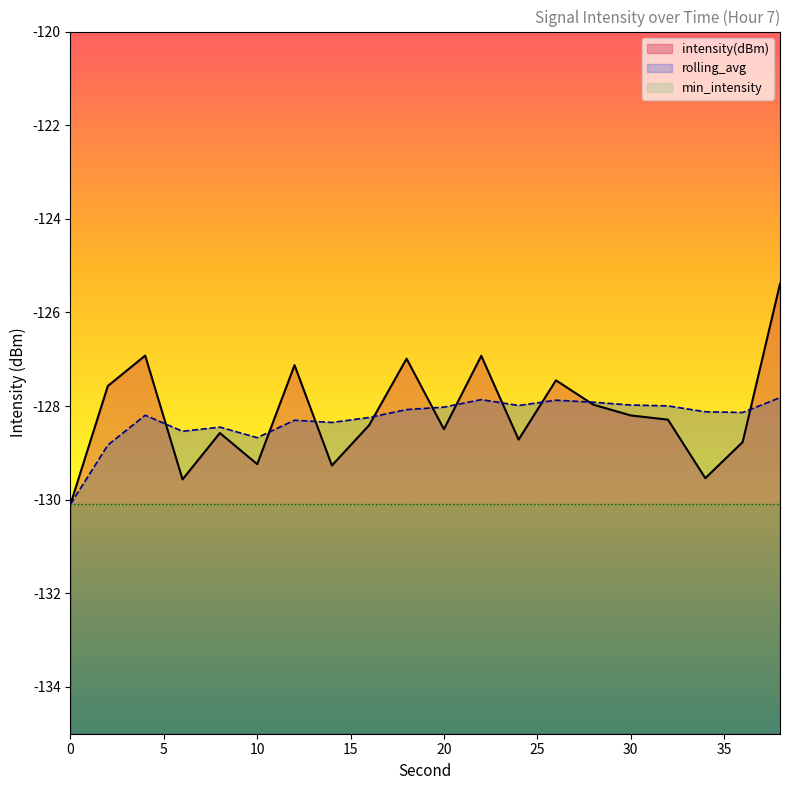

Between 18 and 32, which series saw the biggest shift?

intensity(dBm)